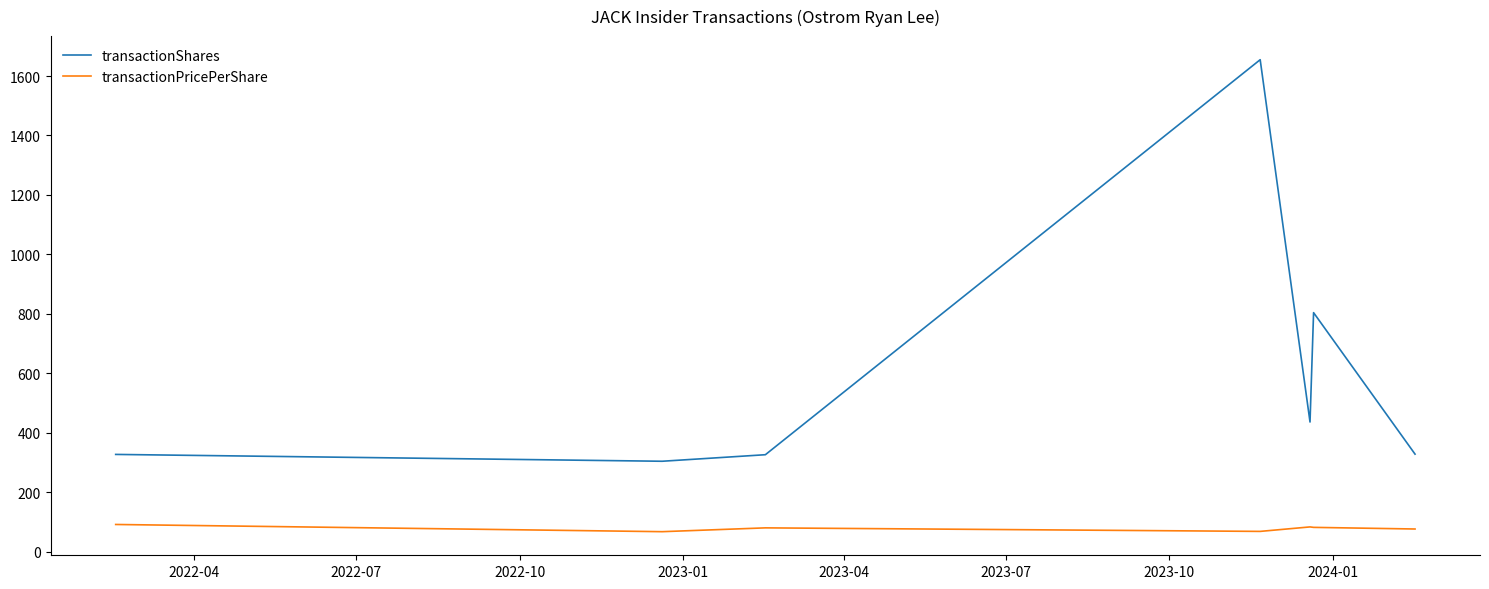

True or false: transactionShares and transactionPricePerShare intersect in this chart.

False